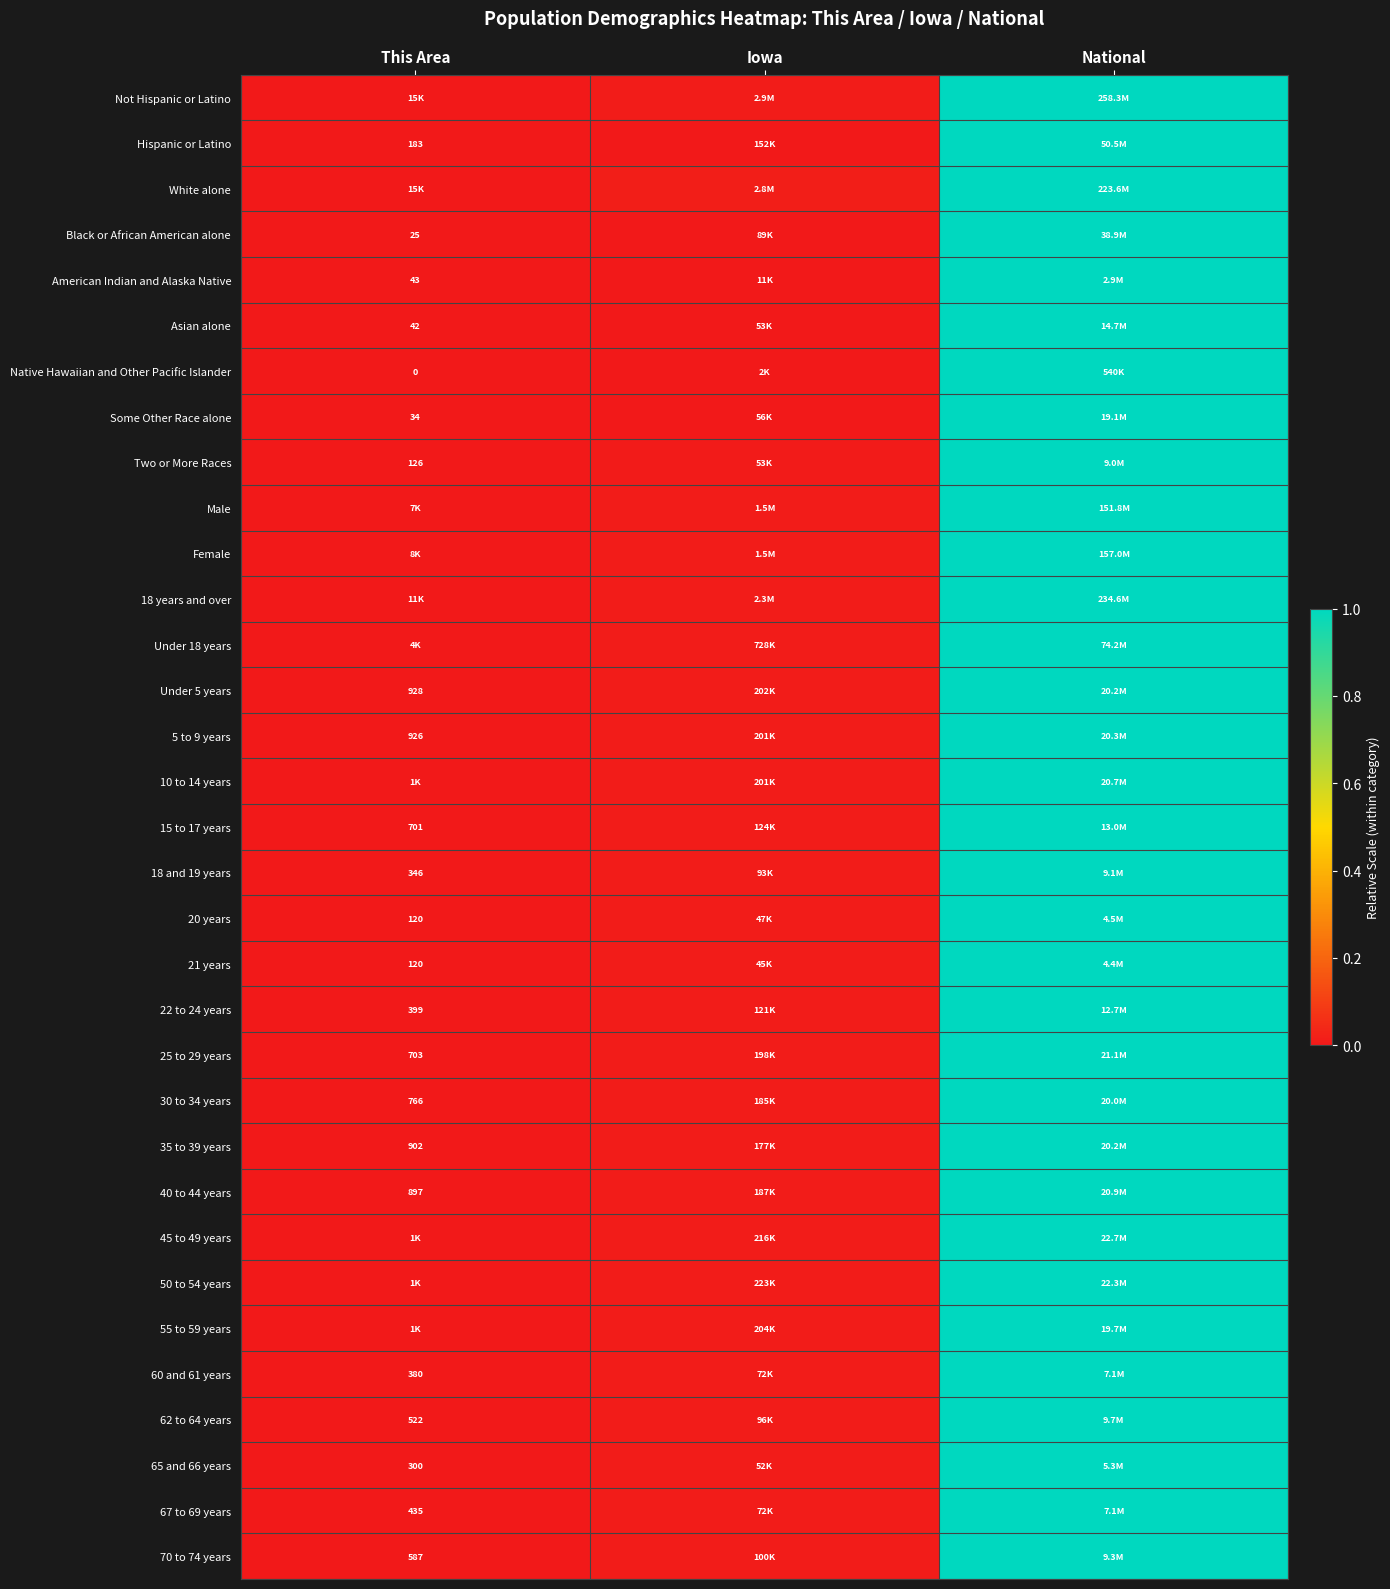

List the labels in order of 20 years value, largest first.

National, Iowa, This Area